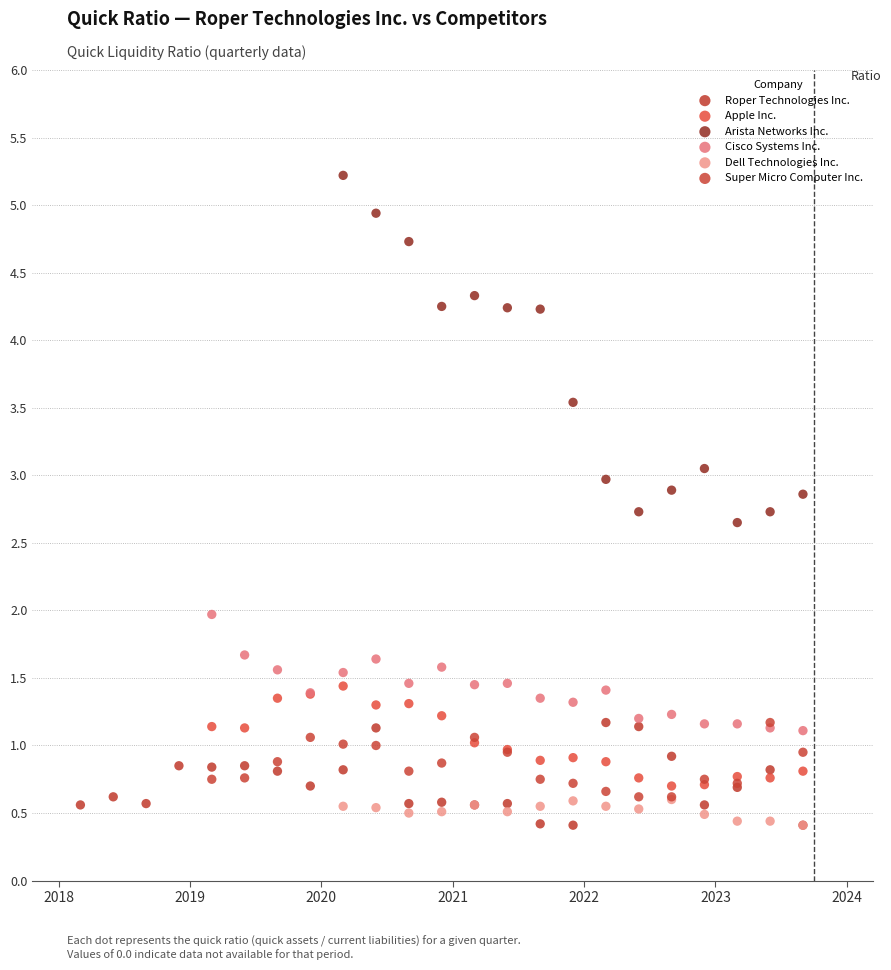

Which series has the largest Y range (max minus min)?

Arista Networks Inc.